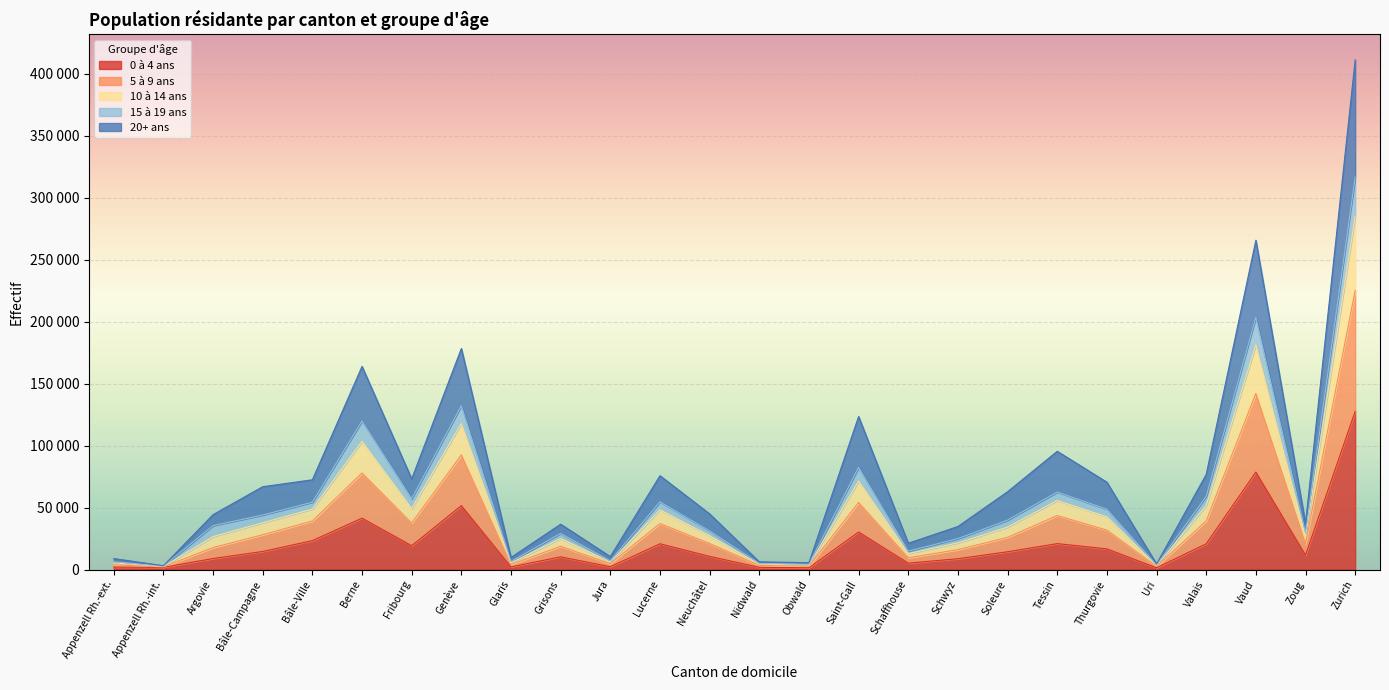

Between Jura and Argovie, which is larger?

Argovie